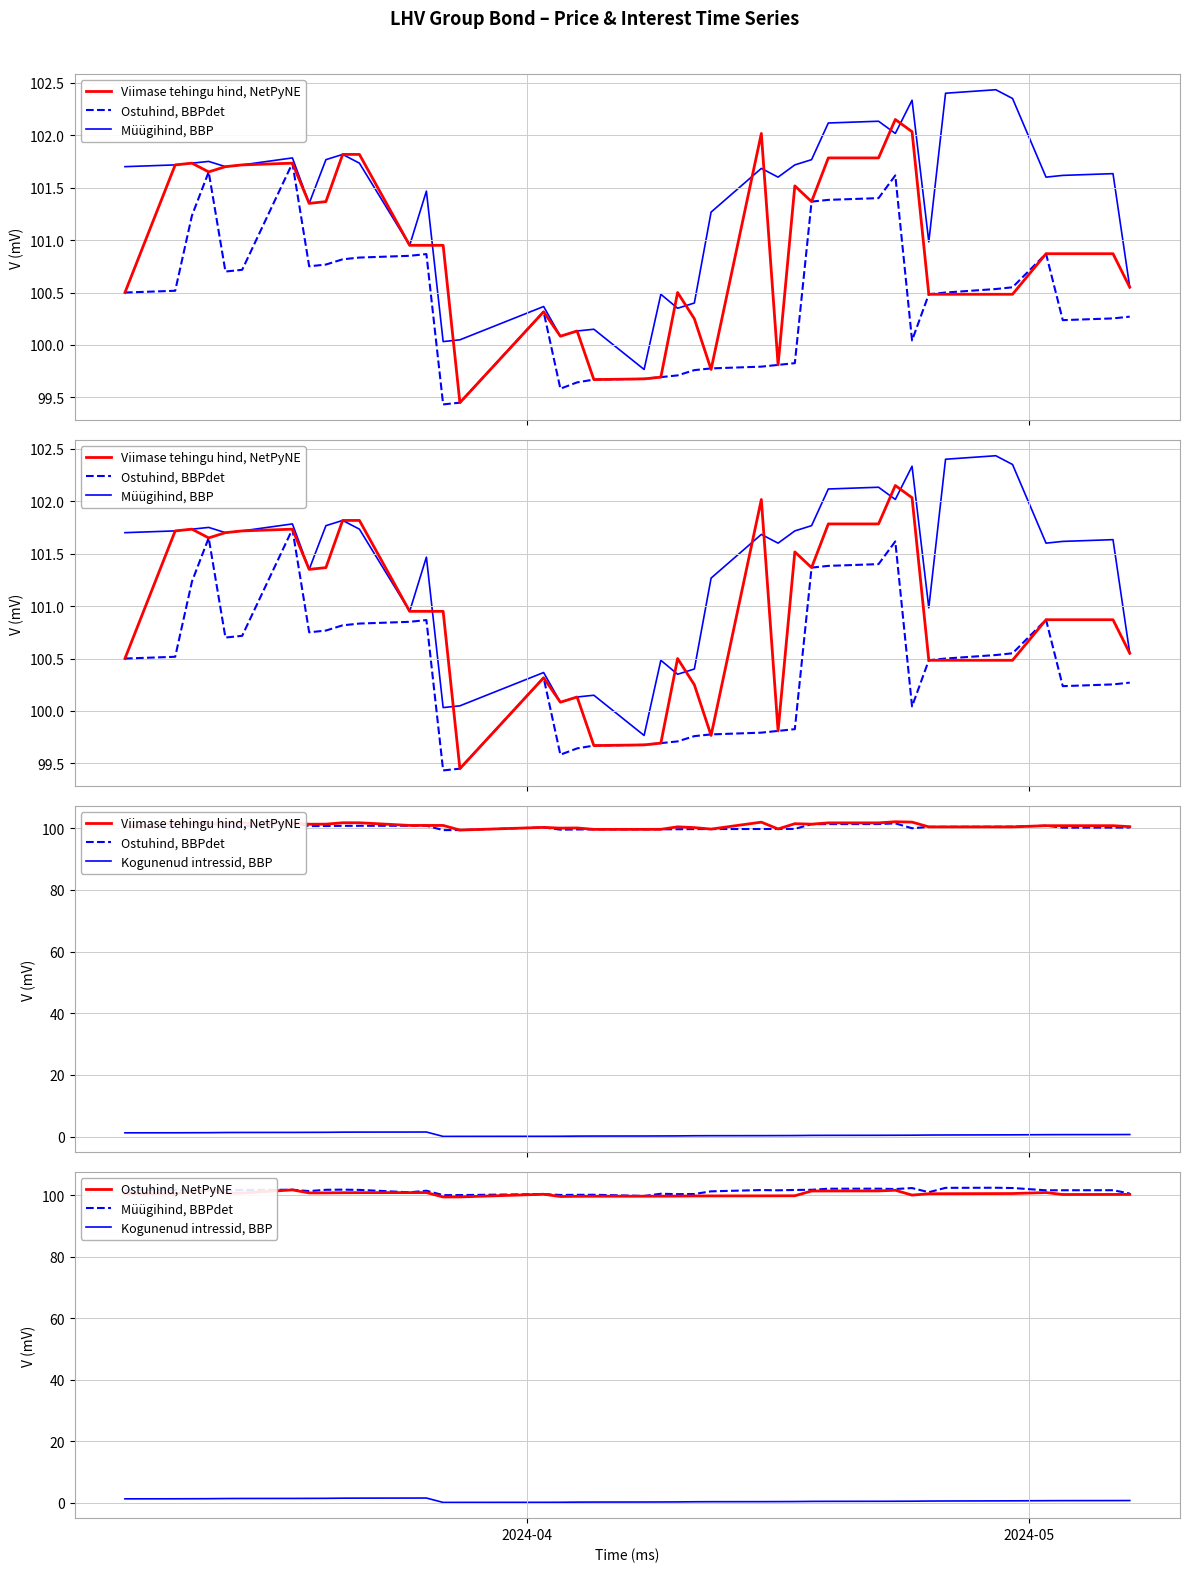

Which series has the largest range (max minus min)?

Viimase tehingu hind, NetPyNE